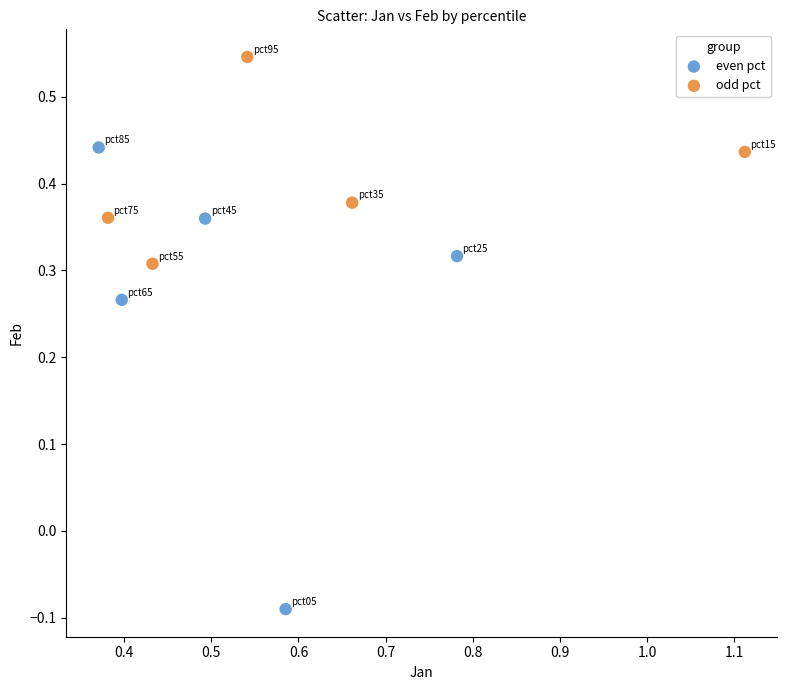

Which series contains the highest Y value?

odd pct